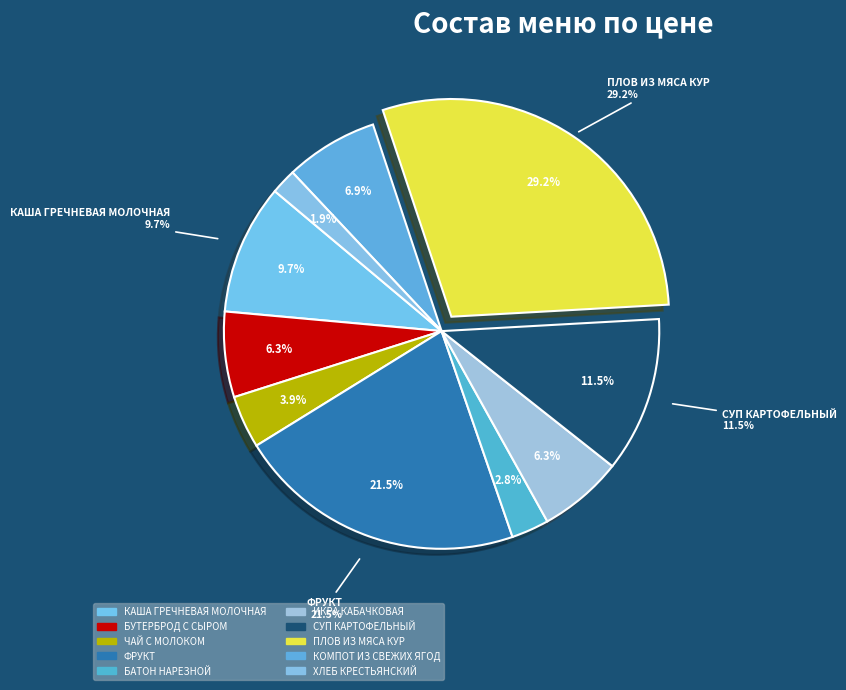

Is it true that ИКРА КАБАЧКОВАЯ is 6% of the pie?

True